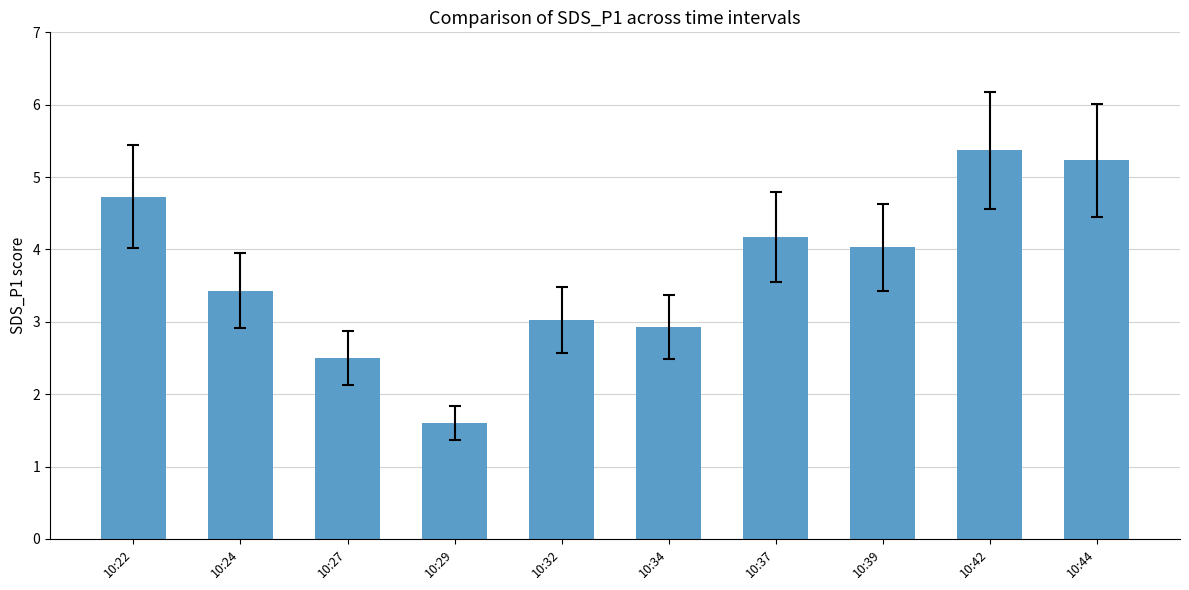

How many values exceed 4?

5